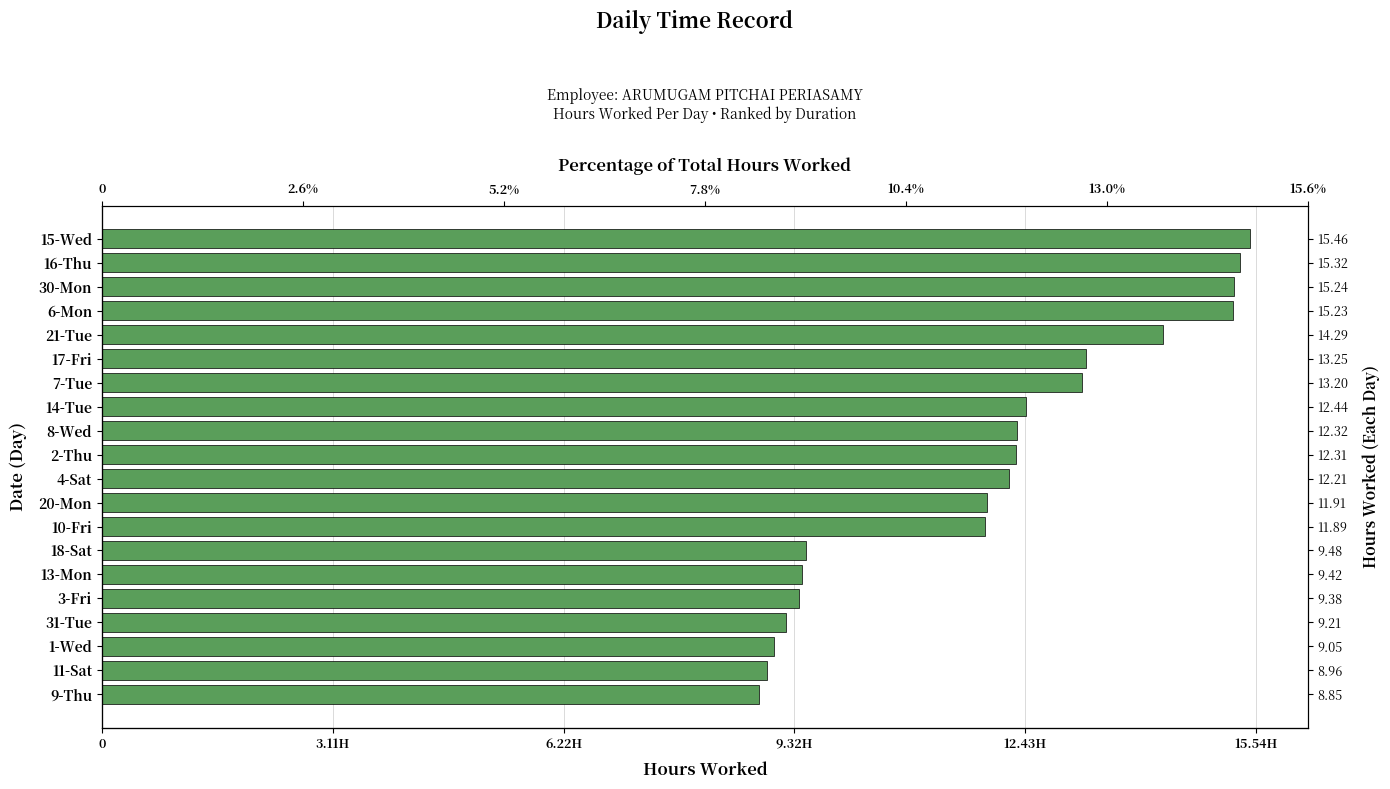

Reading left to right, transcribe all the data shown in this chart.

15.5	15.3	15.2	15.2	14.3	13.2	13.2	12.4	12.3	12.3	12.2	11.9	11.9	9.5	9.4	9.4	9.2	9.1	9.0	8.8